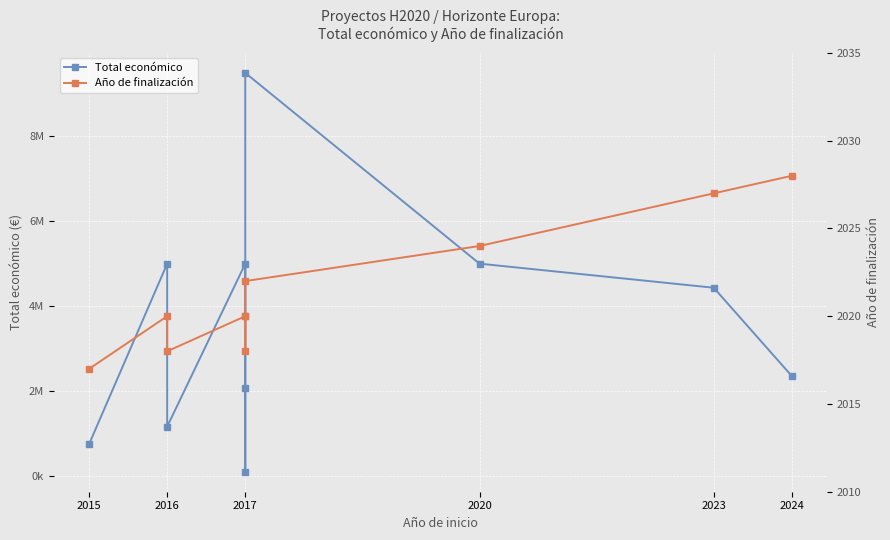

Is it true that Total económico equals 4999972 at 2020?

True